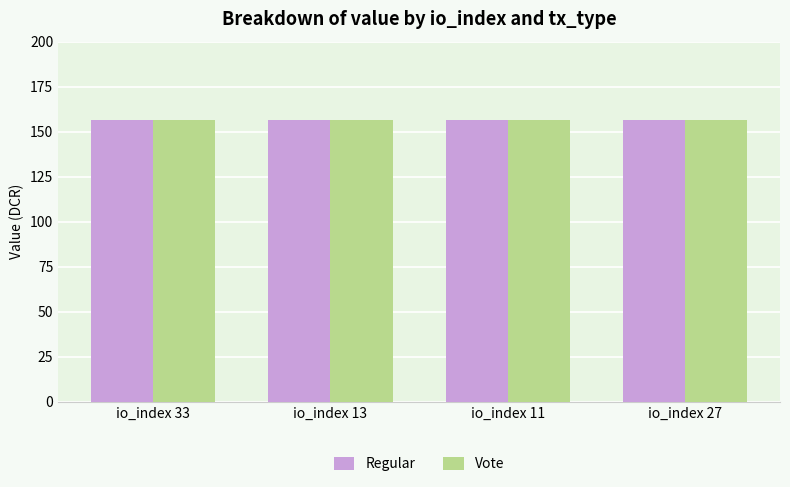

How many series are shown in this chart?

2